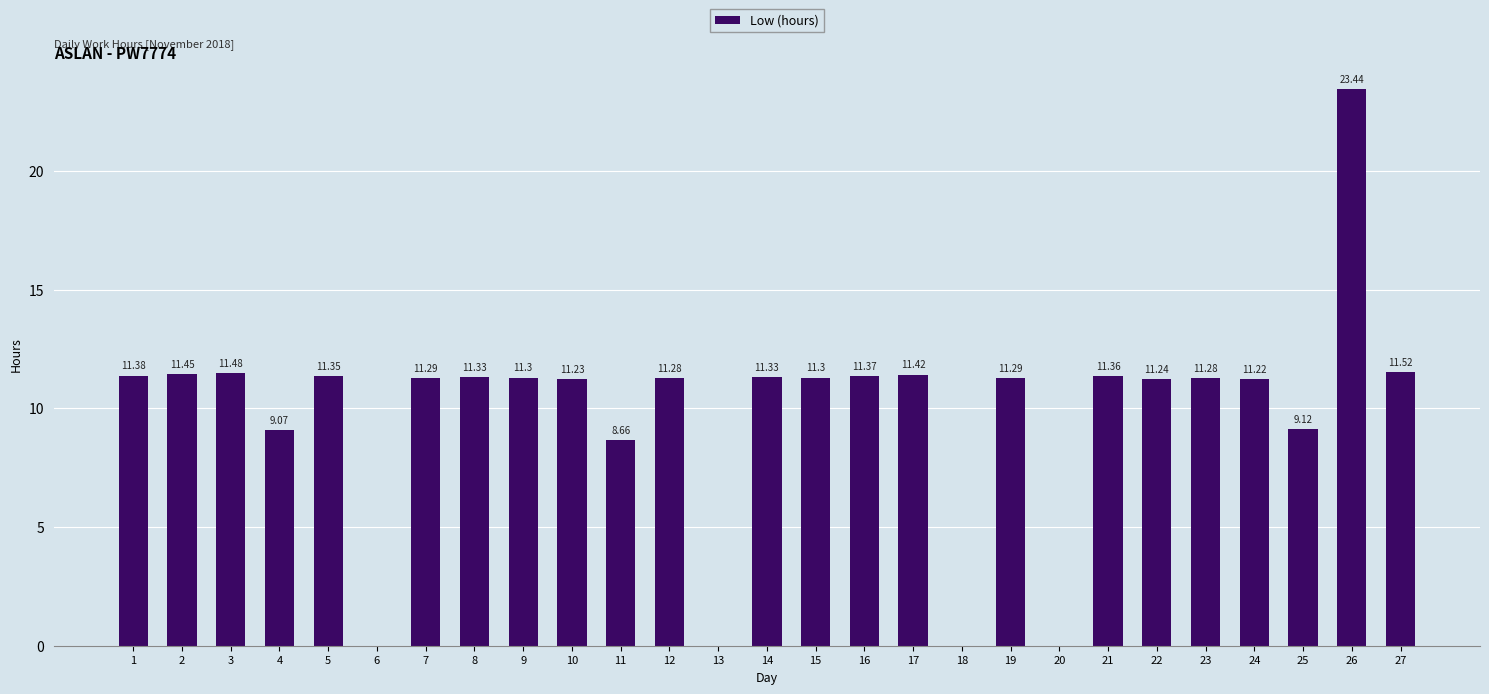

What is the ratio of the value at 23 to the value at 9?

1.0